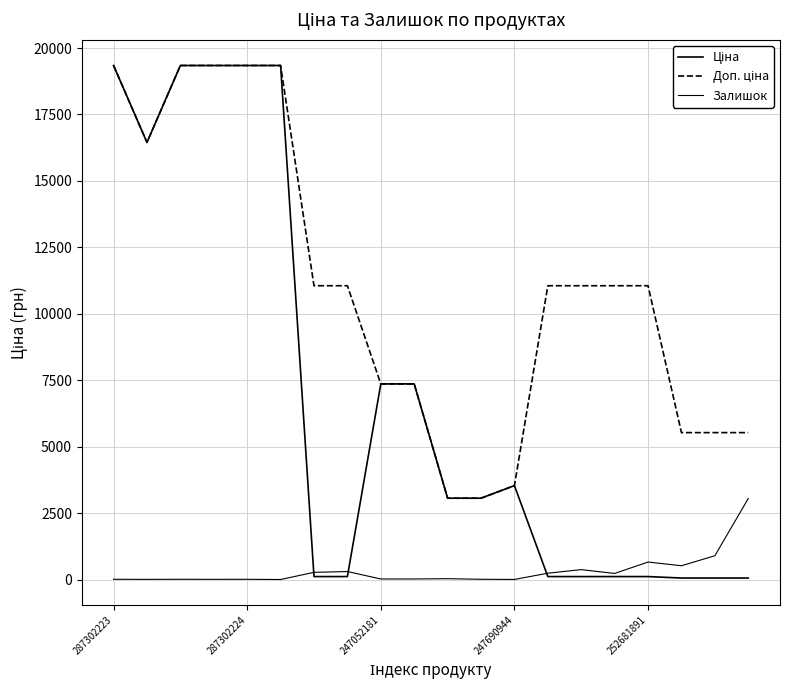

Does the chart have visible grid lines?

Yes